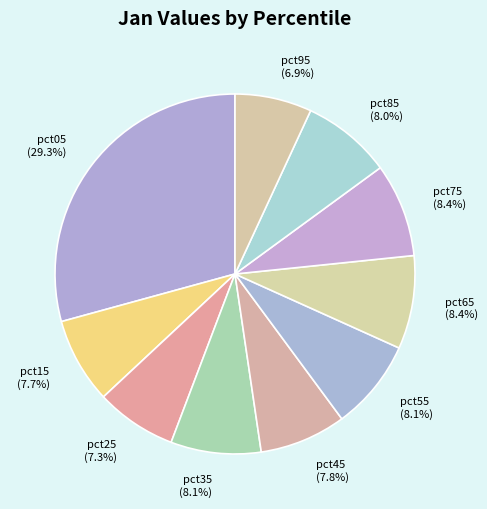

What is the largest slice in the pie chart?

pct05